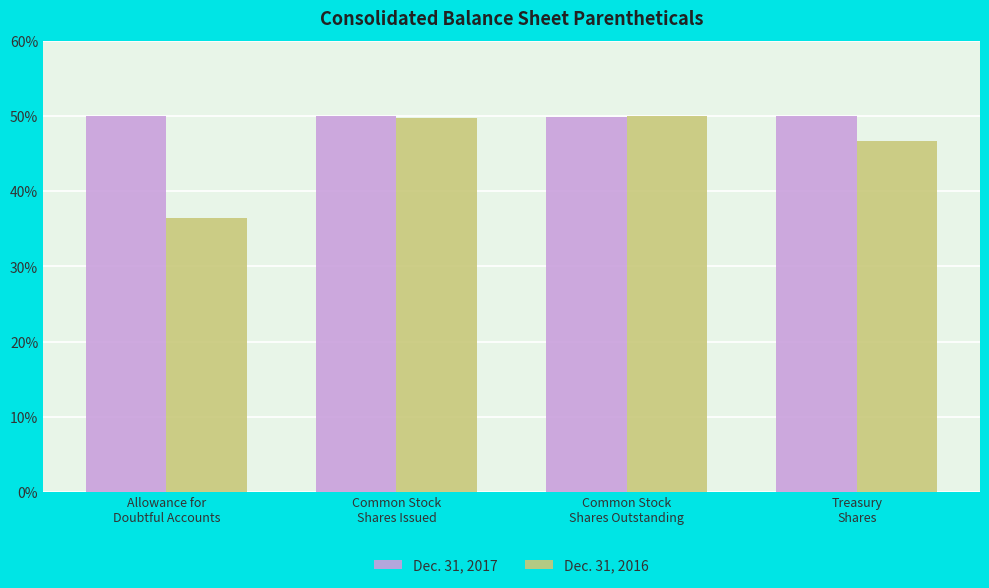

How many data points in Dec. 31, 2016 are less than 49?

2